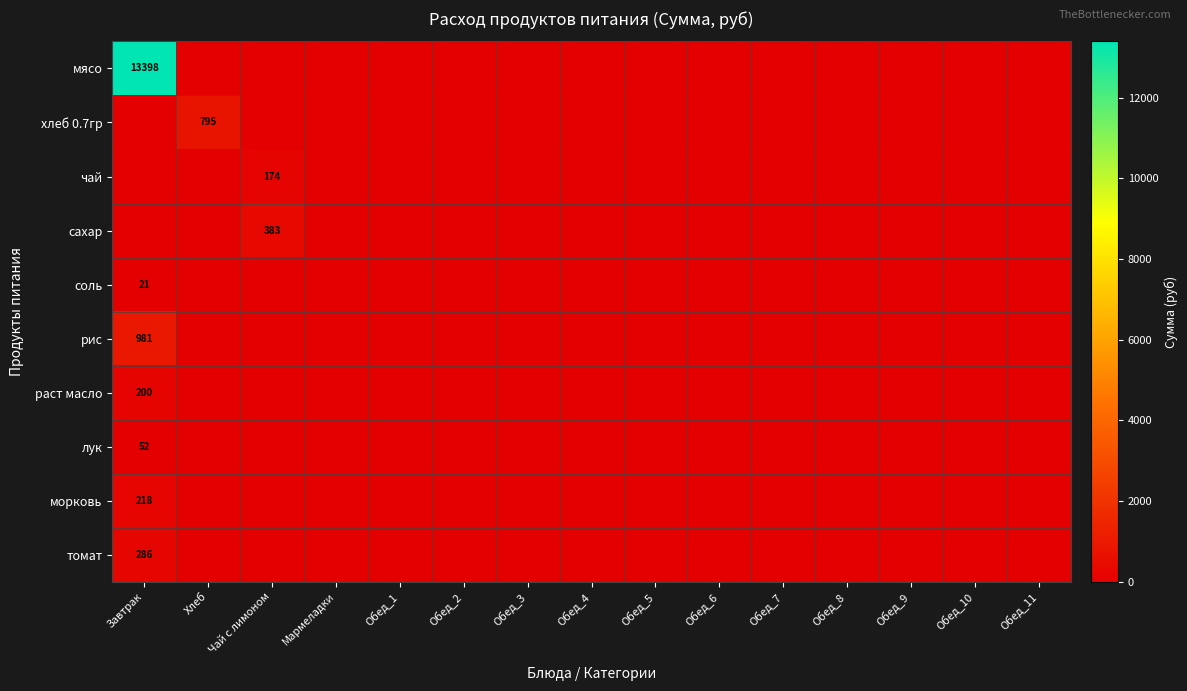

At how many categories does at least one series exceed 9677?

1